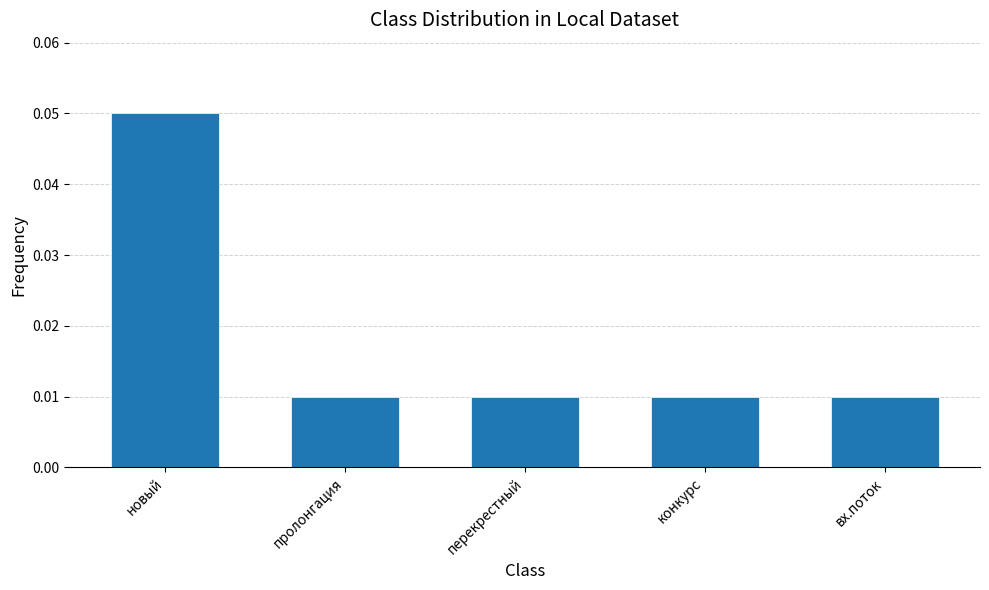

Which has a higher value, перекрестный or новый?

новый